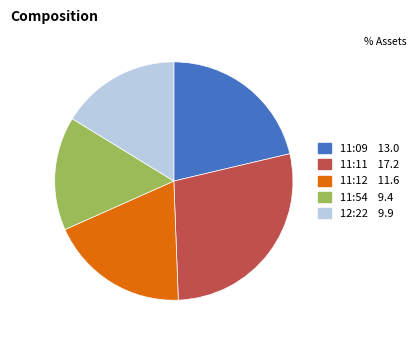

Which has a higher value, 11:12 or 11:11?

11:11